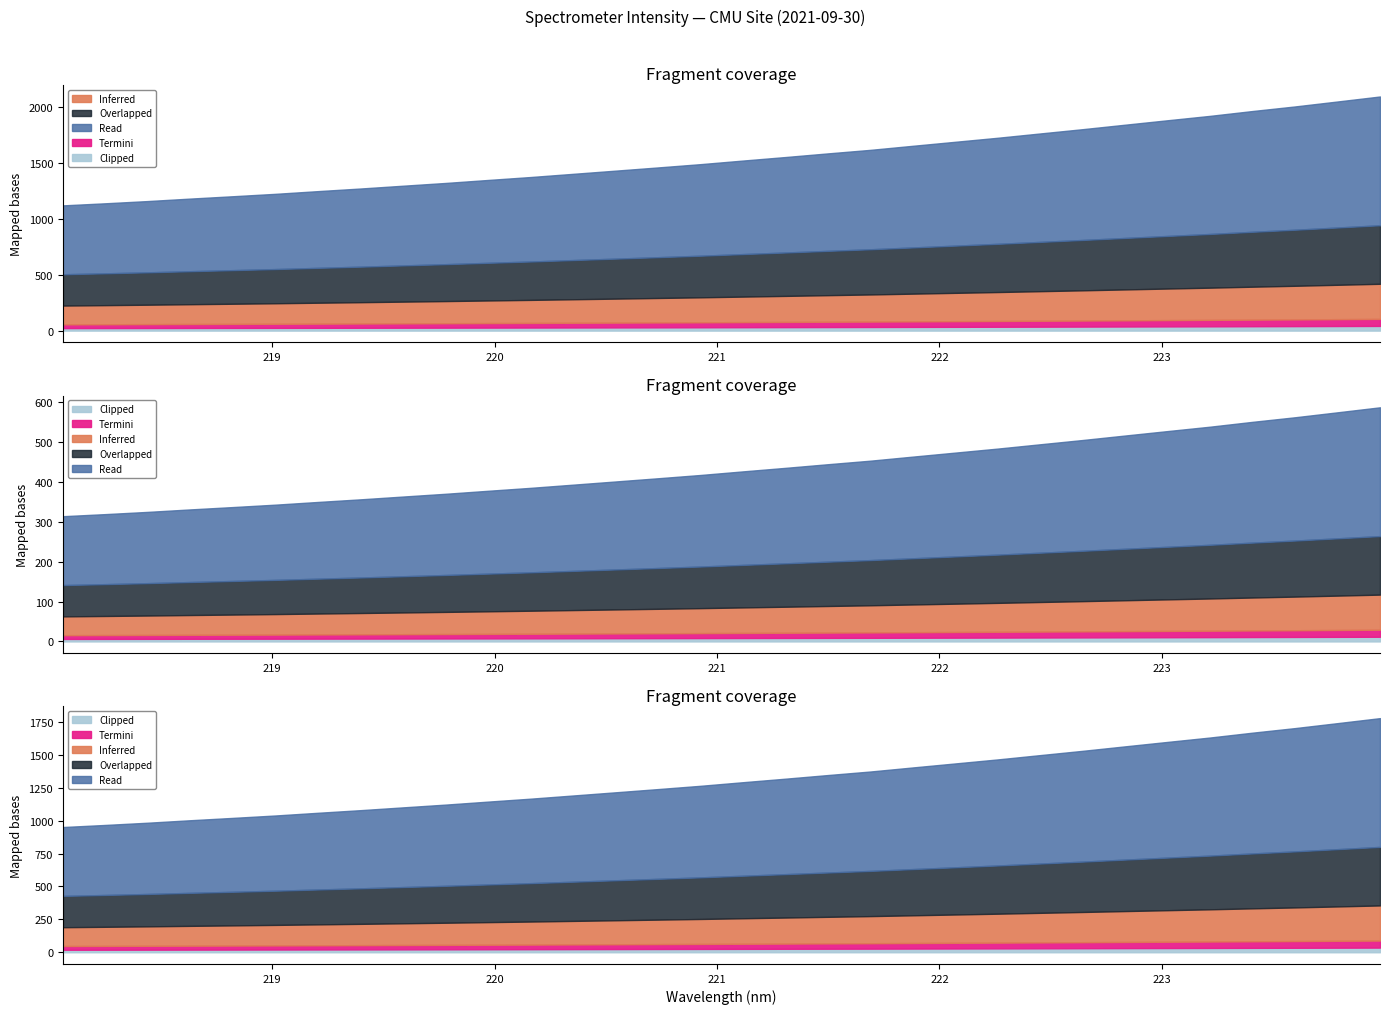

What is the sum of all values?

49320.6